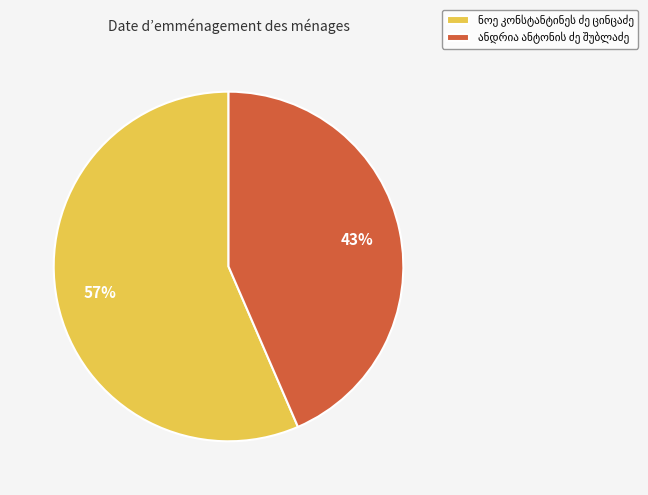

Is there any slice that represents more than half of the pie?

Yes